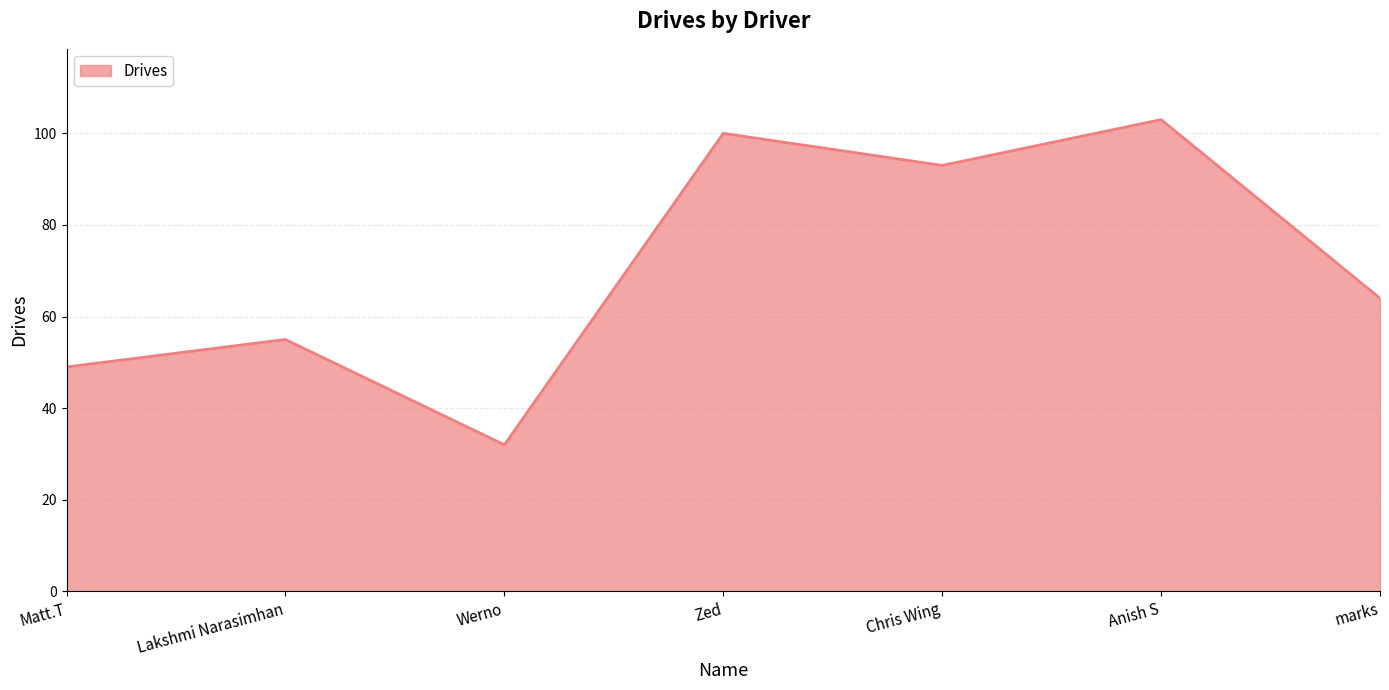

At which label is the value closest to 67?

marks